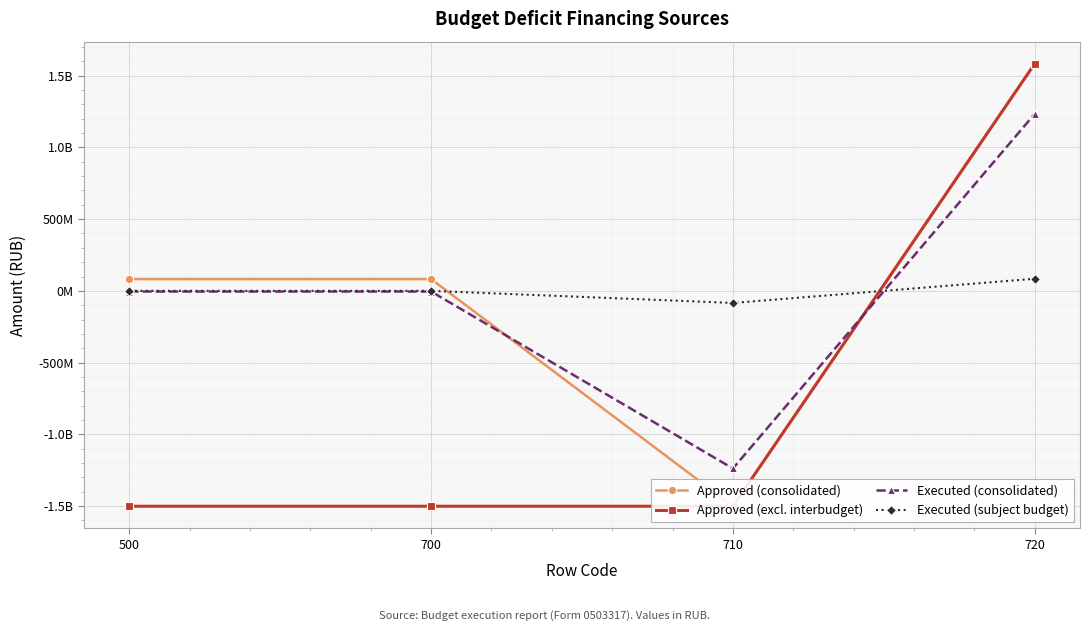

Reading right to left, transcribe all the data shown in this chart.

Approved (consolidated): 1583419299.3	-1501259100.0	82160199.3	82160199.3
Approved (excl. interbudget): 1583419299.3	-1501259100.0	-1501259100.0	-1501259100.0
Executed (consolidated): 1233562177.0	-1238210706.9	-4648529.9	-4648529.9
Executed (subject budget): 84336872.1	-84336872.1	0.0	0.0